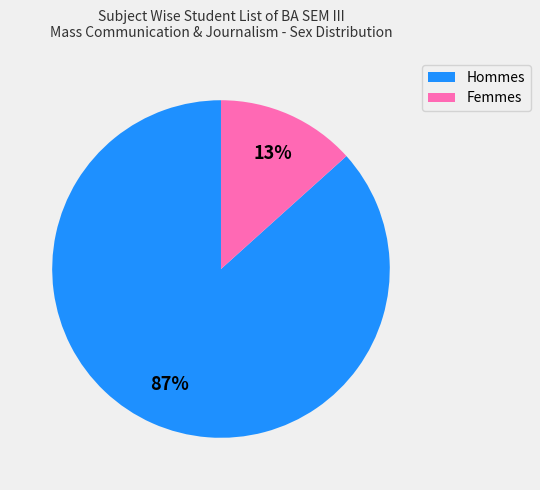

How many slices are in this pie chart?

2